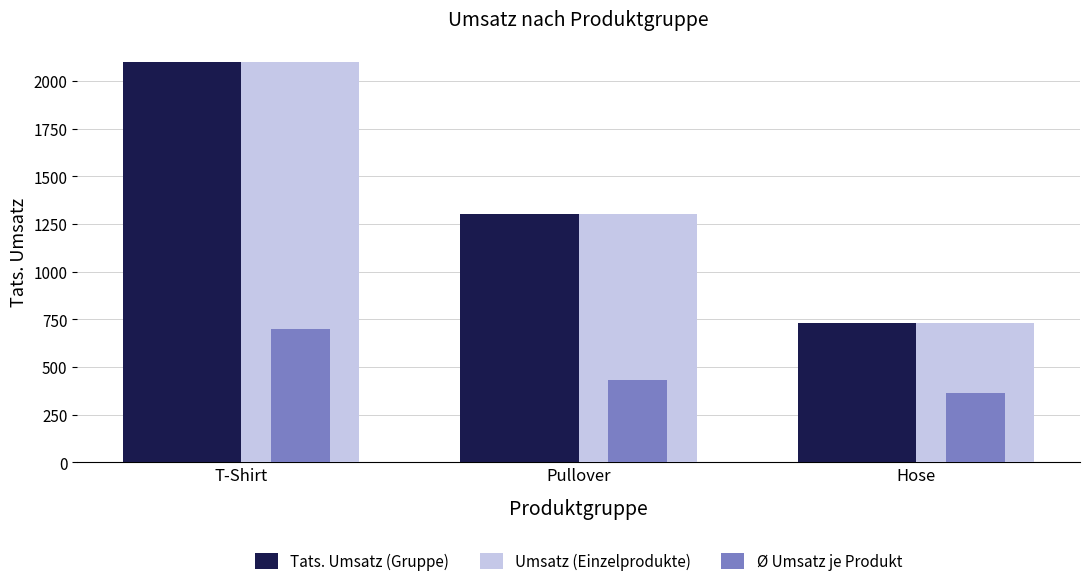

How many groups of bars are there?

3